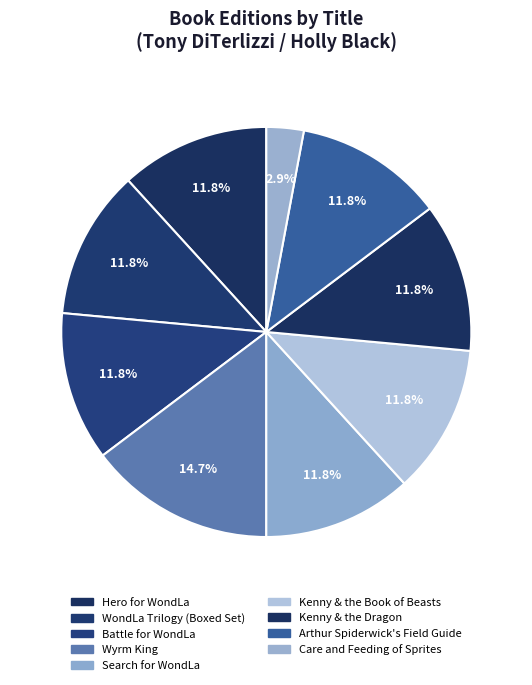

How many slices are in this pie chart?

9